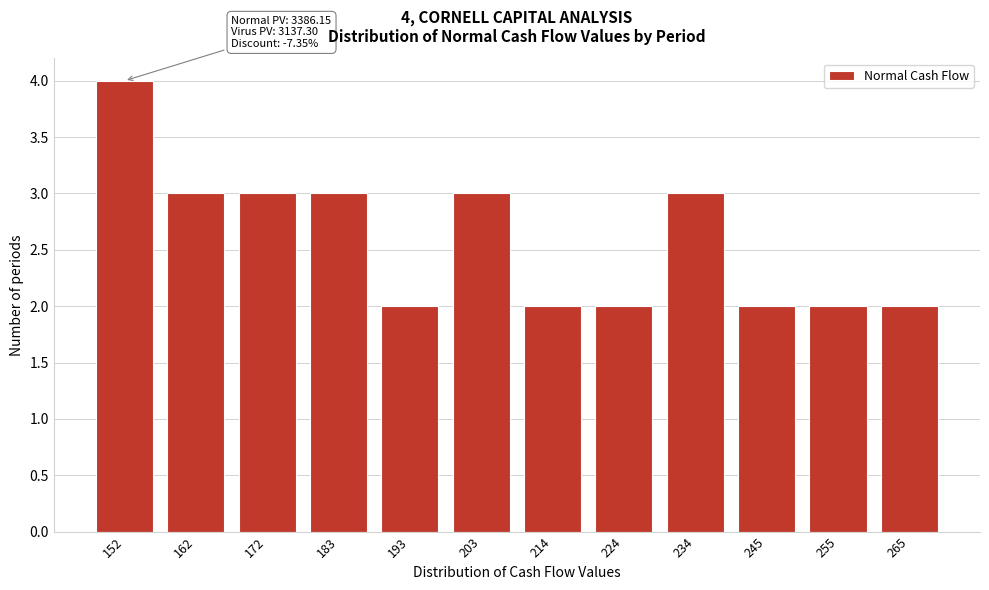

Reading left to right, transcribe all the data shown in this chart.

152=4	162=3	172=3	183=3	193=2	203=3	214=2	224=2	234=3	245=2	255=2	265=2